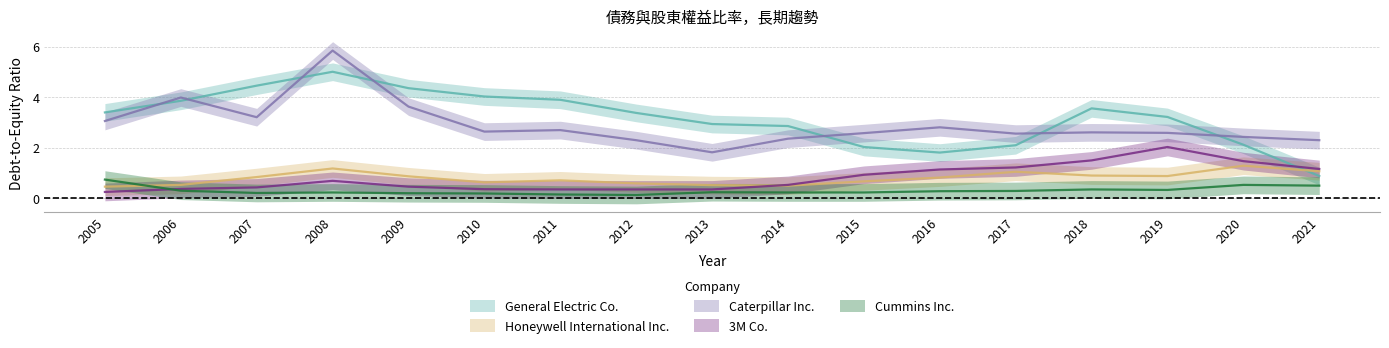

What is the difference between the highest and lowest values at 2006?

3.7